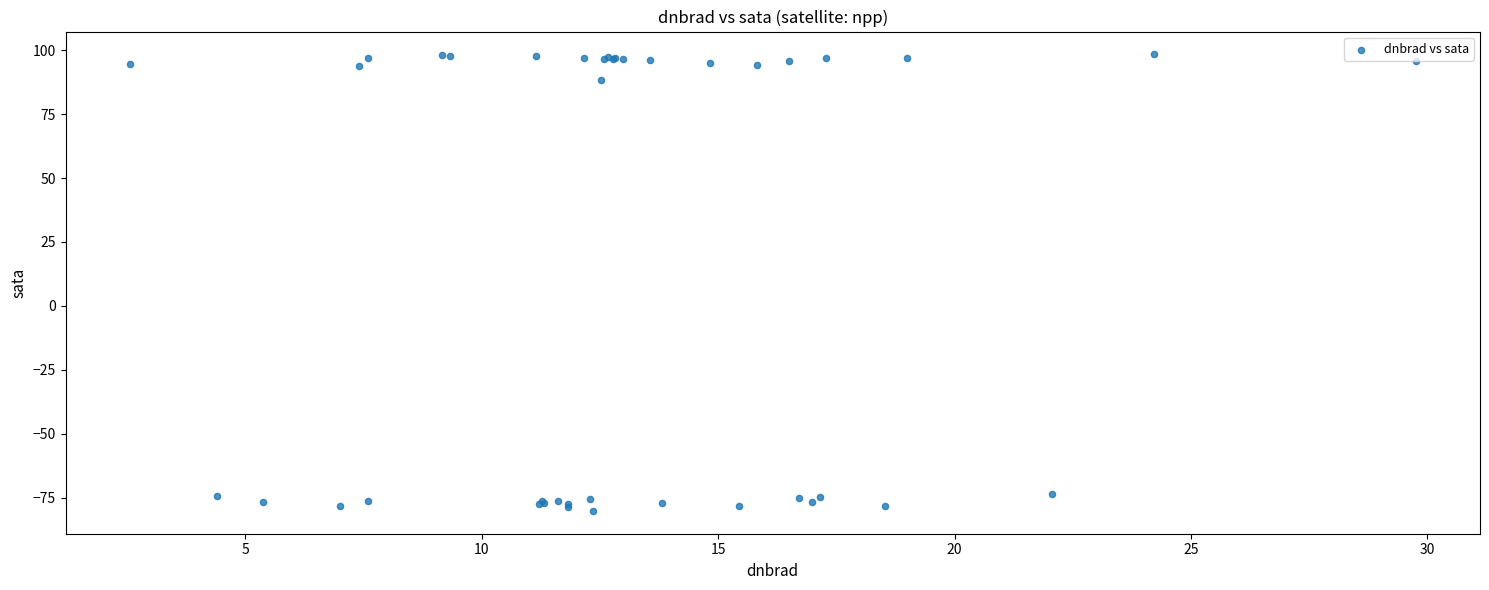

What Y value in the scatter plot is closest to 9?

88.5